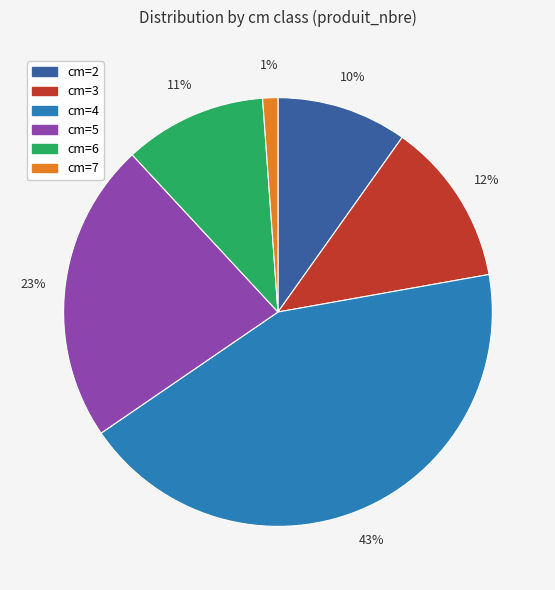

Count the number of slices in the pie.

6